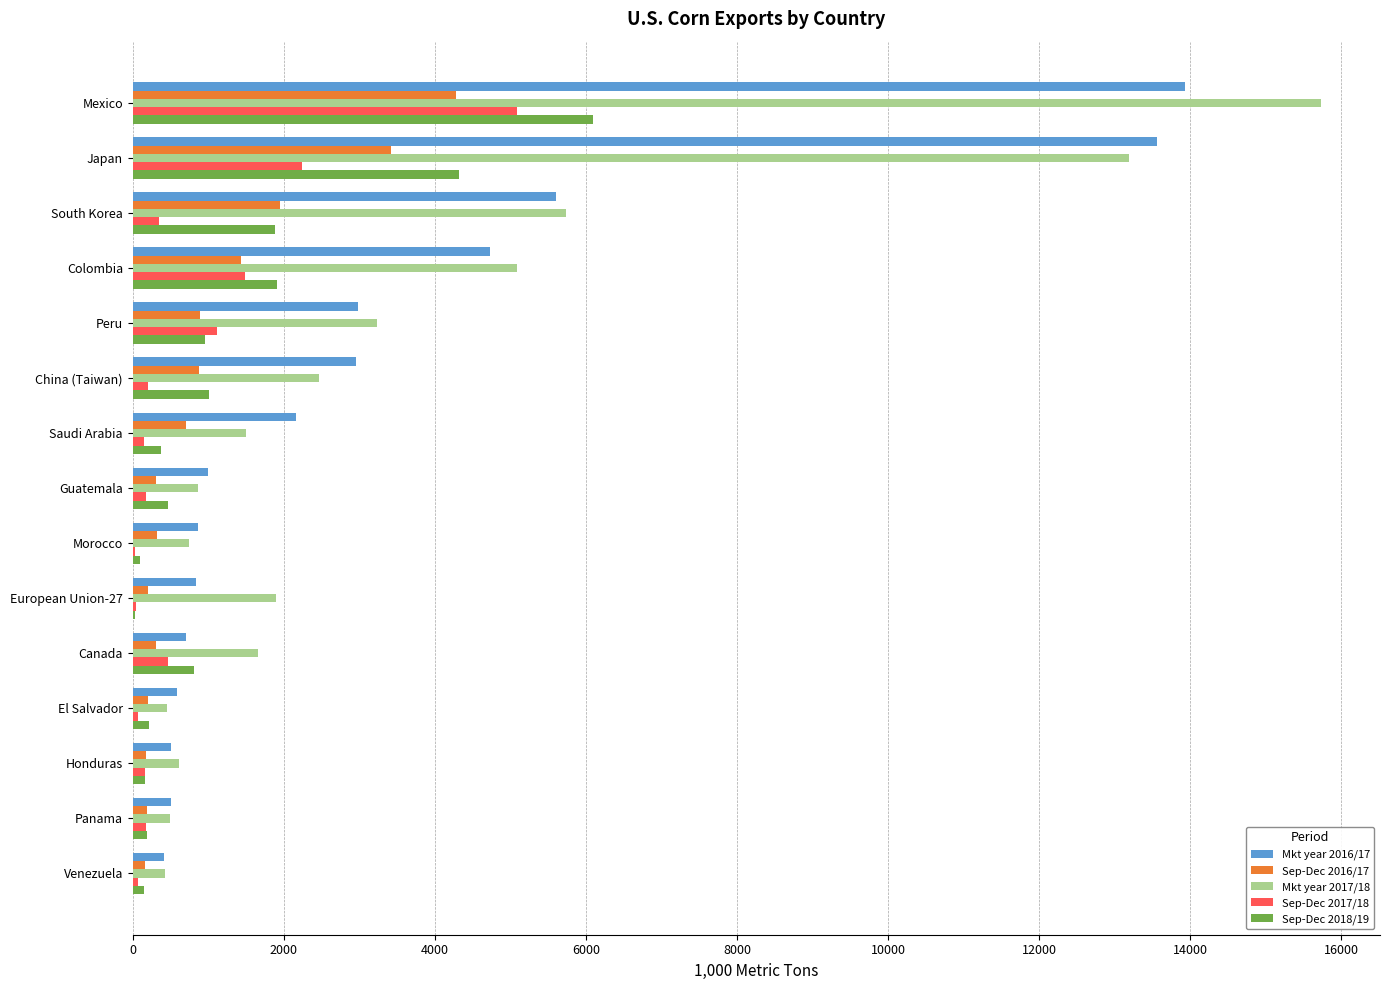

Where is Mkt year 2017/18 nearest to the value 8079?

South Korea